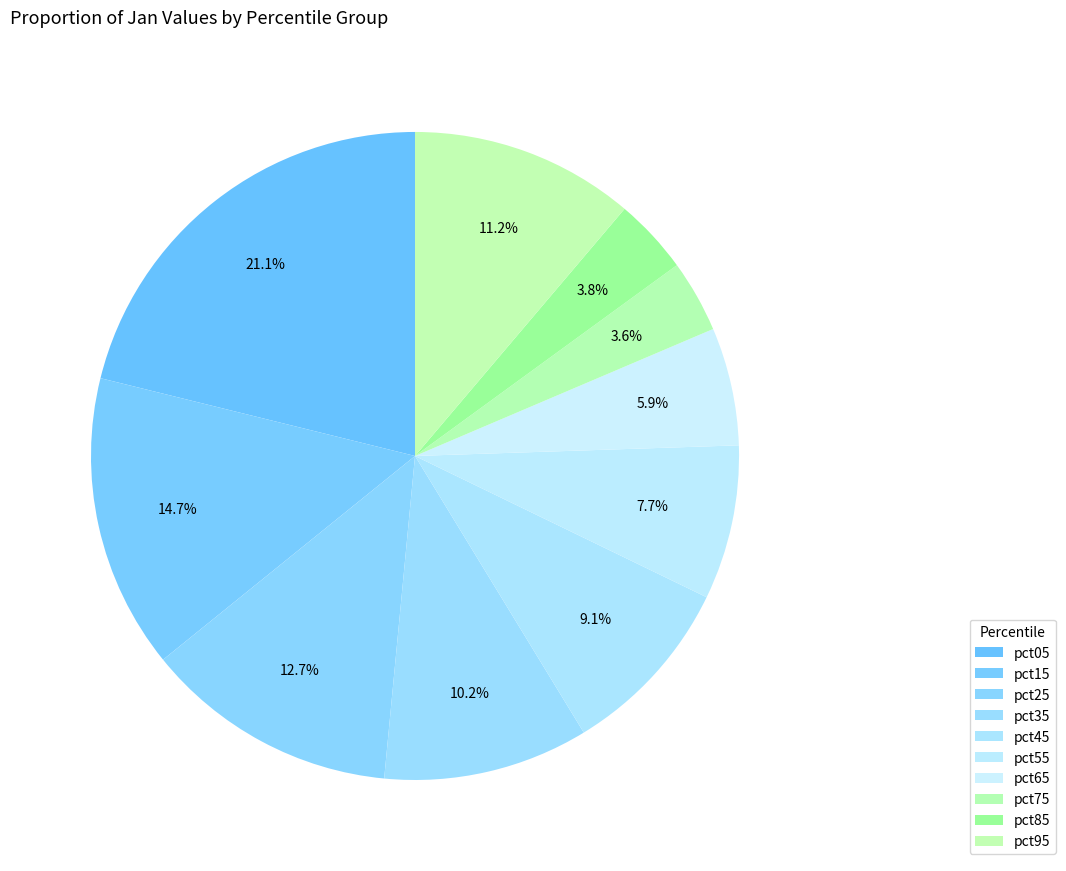

How many slices are in this pie chart?

10